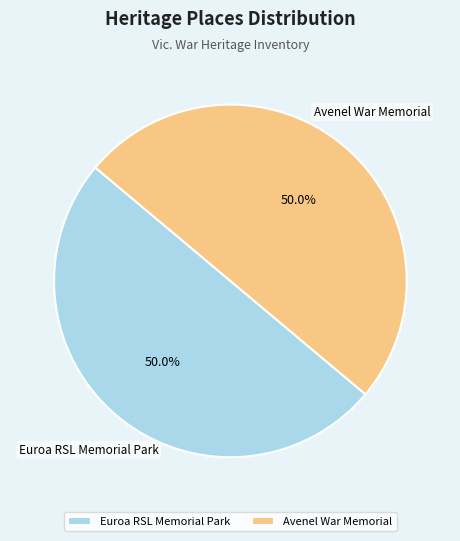

Approximately how many times larger is the value at Avenel War Memorial compared to Euroa RSL Memorial Park?

1.0